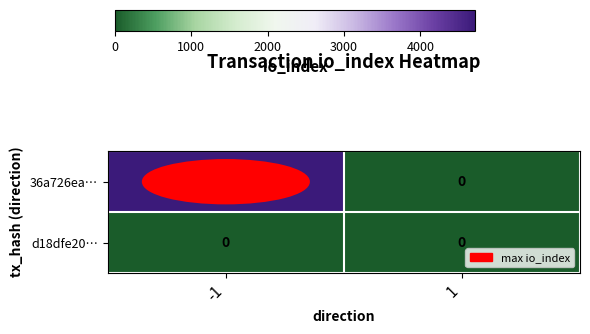

Which series changed the most between -1 and 1?

36a726ea…